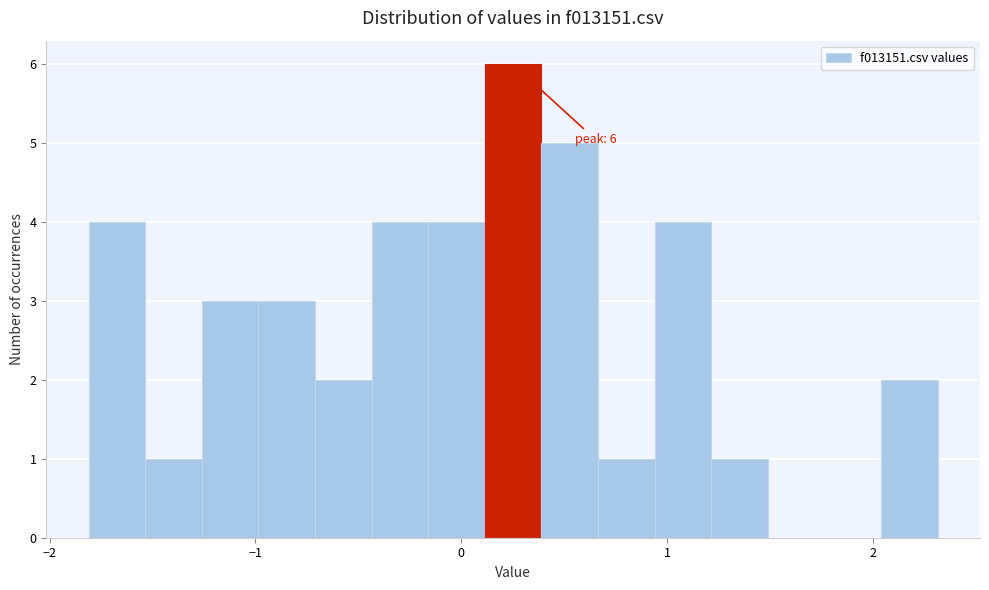

Read against the x-axis, roughly where is the centre of the tallest bar?

0.3